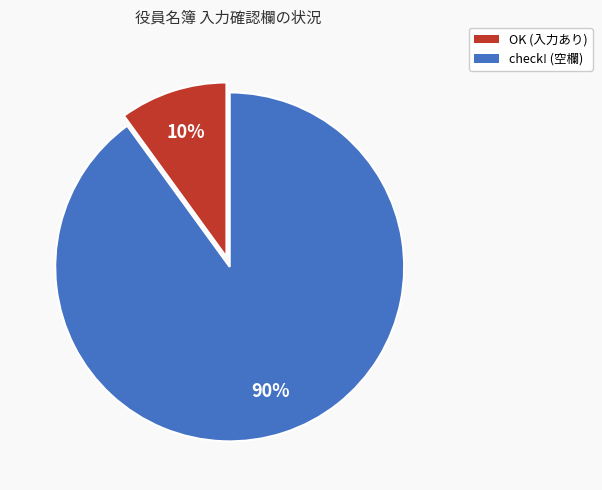

Rank the categories by value from highest to lowest.

check! (空欄), OK (入力あり)